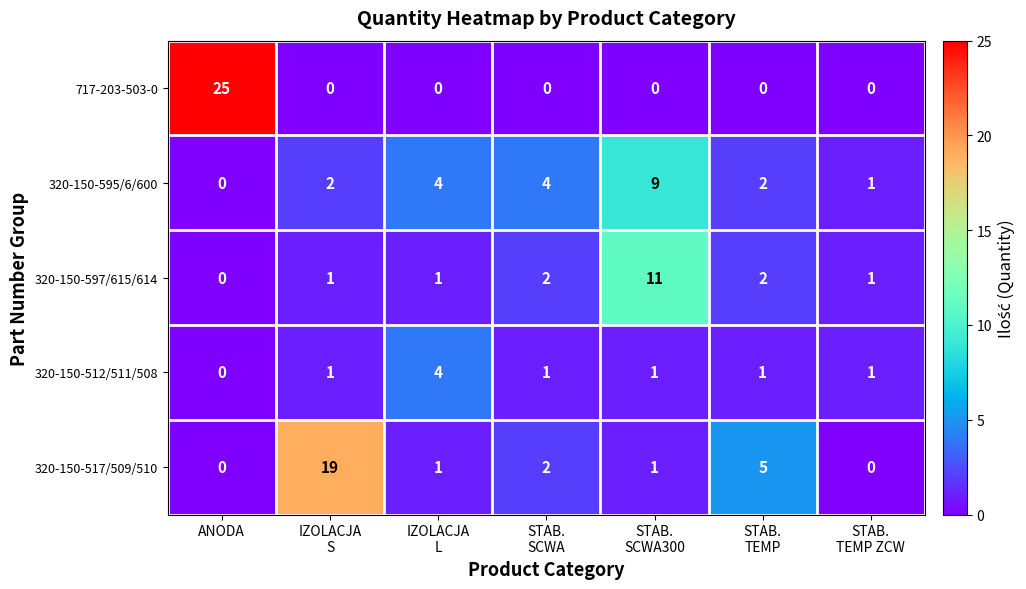

Which series has the largest total across all categories?

320-150-517/509/510